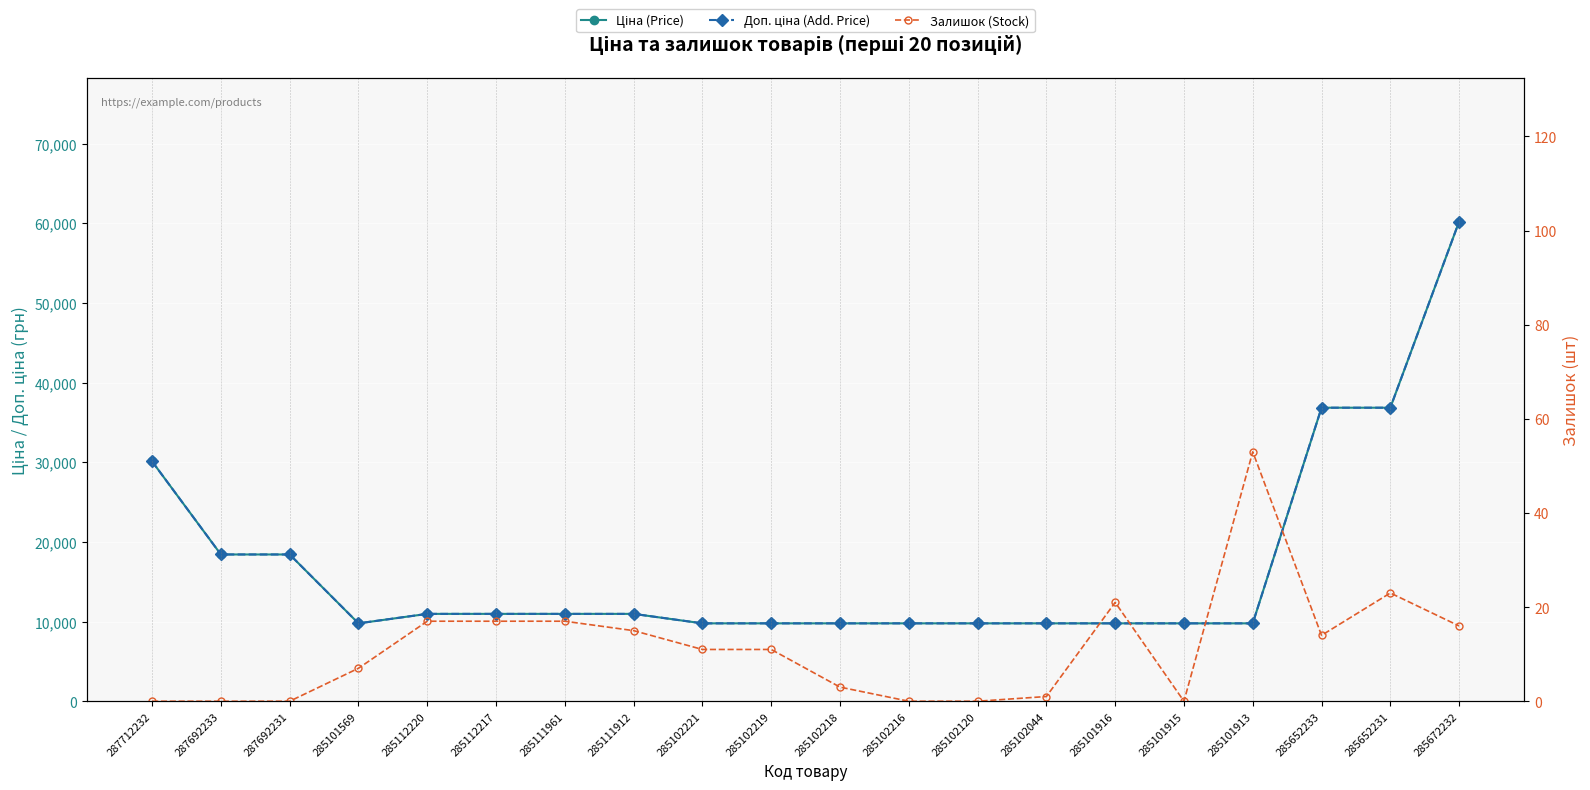

Is this an area chart (filled region under the line)?

No